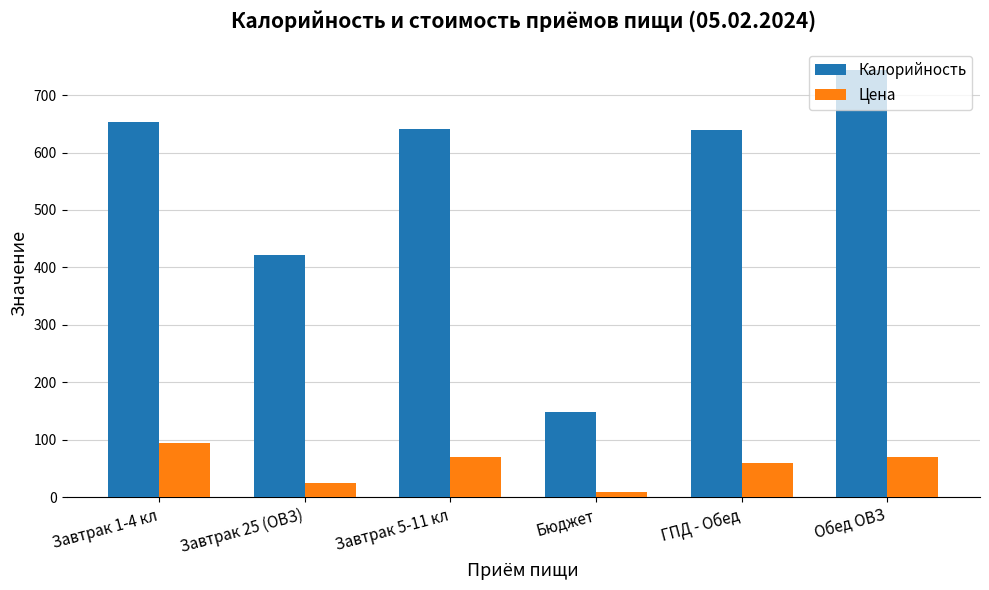

Is the value of Калорийность at Завтрак 1-4 кл greater than the value of Цена at ГПД - Обед?

Yes